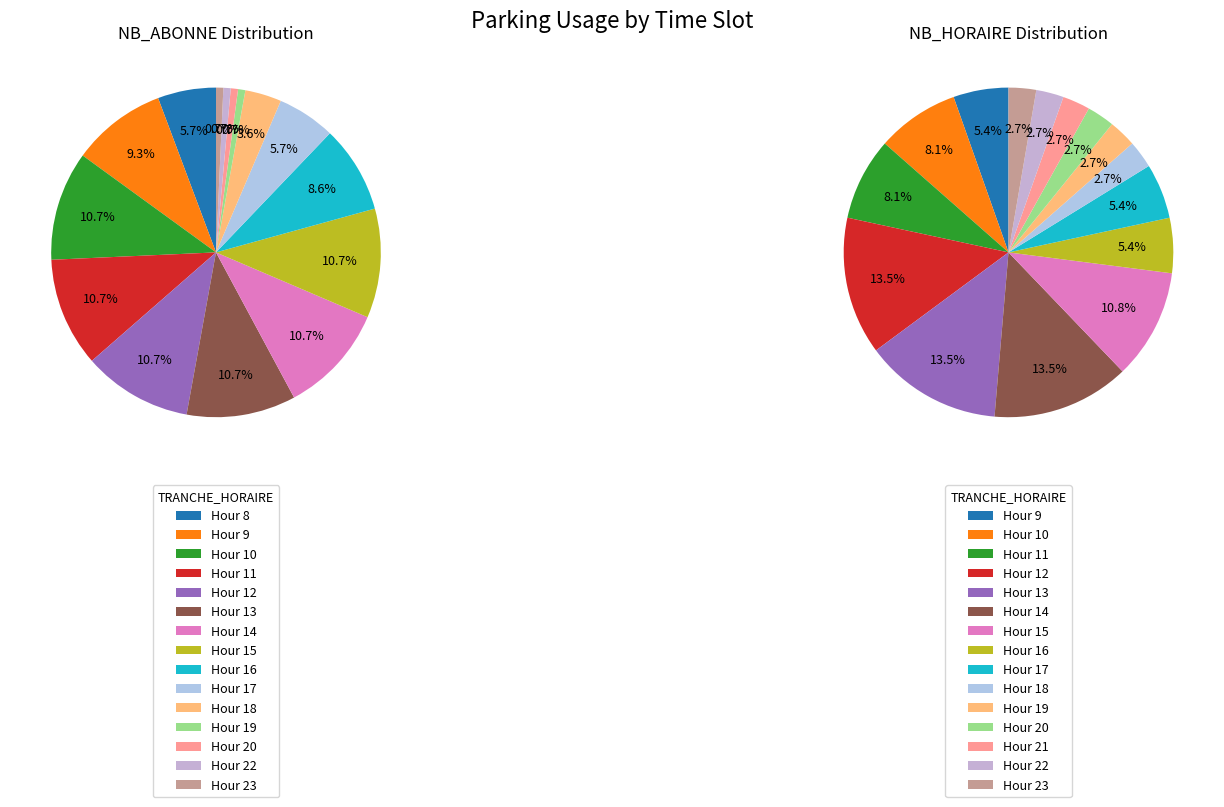

Is there a majority slice in this chart?

No